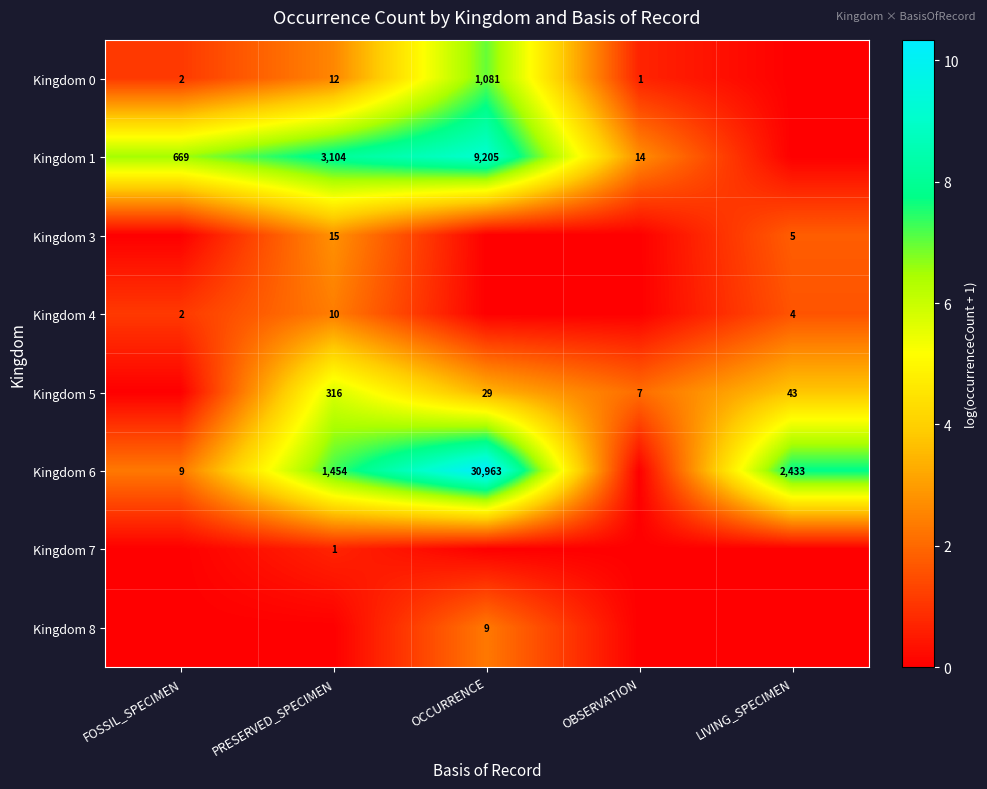

The value of Kingdom 1 at FOSSIL_SPECIMEN is 2.1. True or false?

False